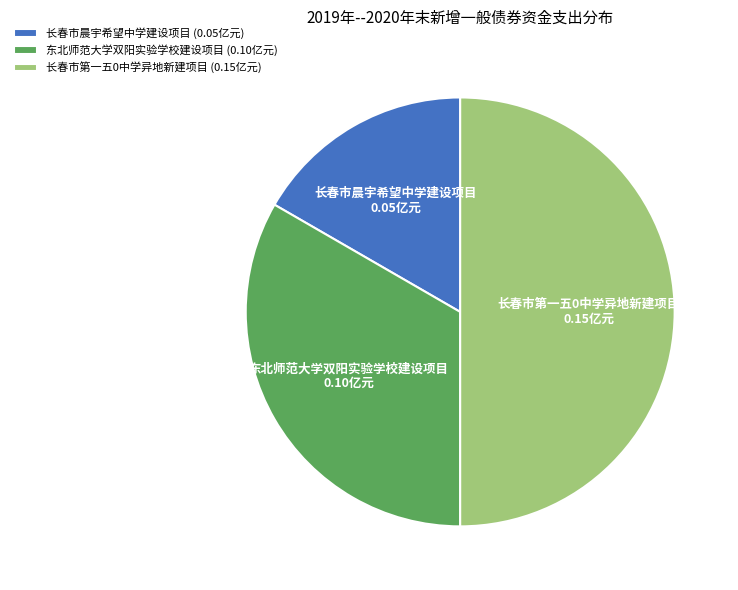

The 长春市第一五0中学异地新建项目 slice represents 50% of the pie. True or false?

True